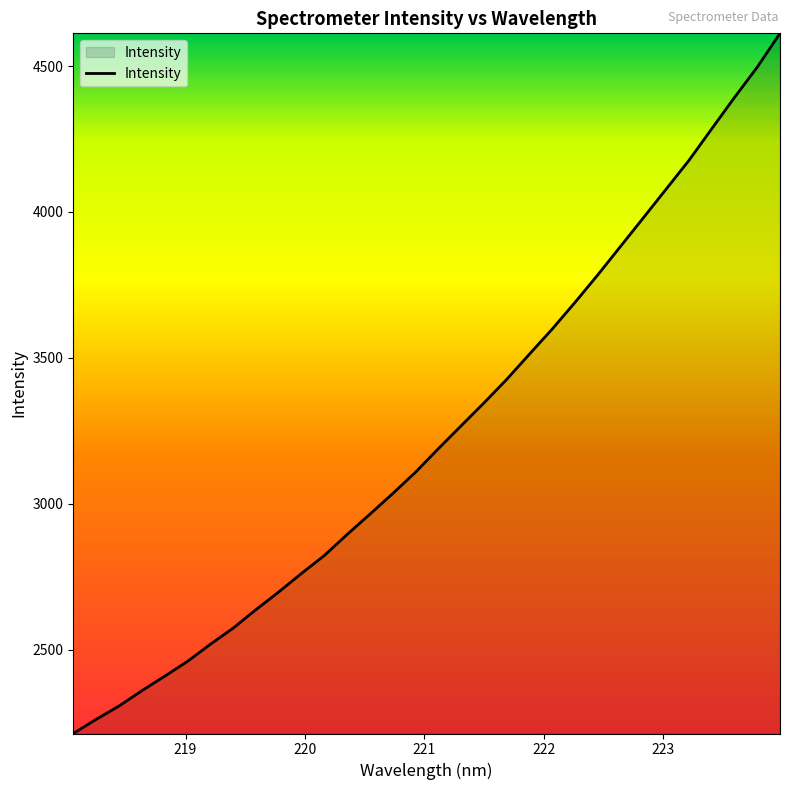

What is the difference between the maximum and minimum values?

2400.2